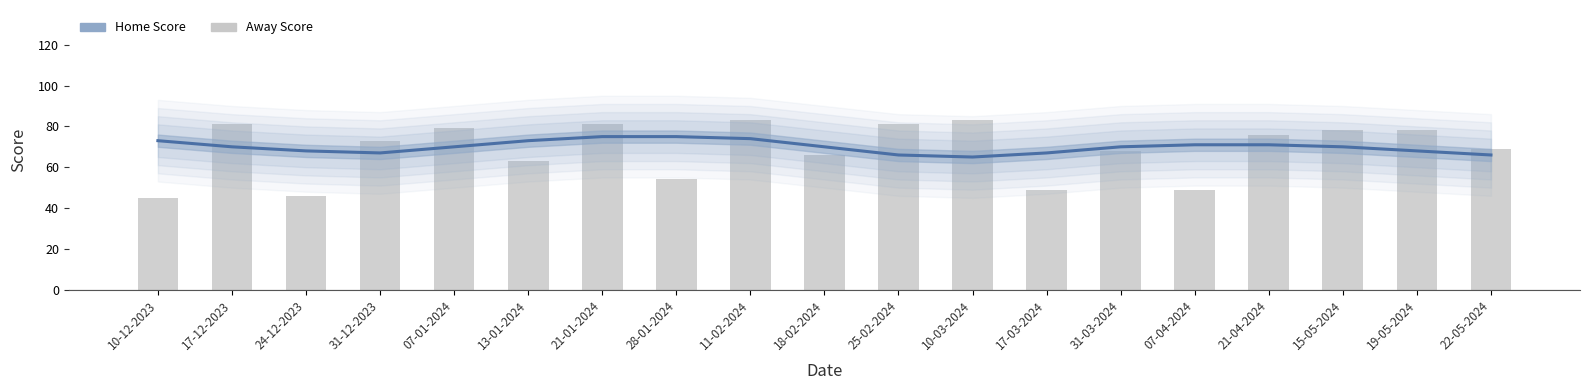

What is the value of the Away Score bar at the 7th from the left?

81